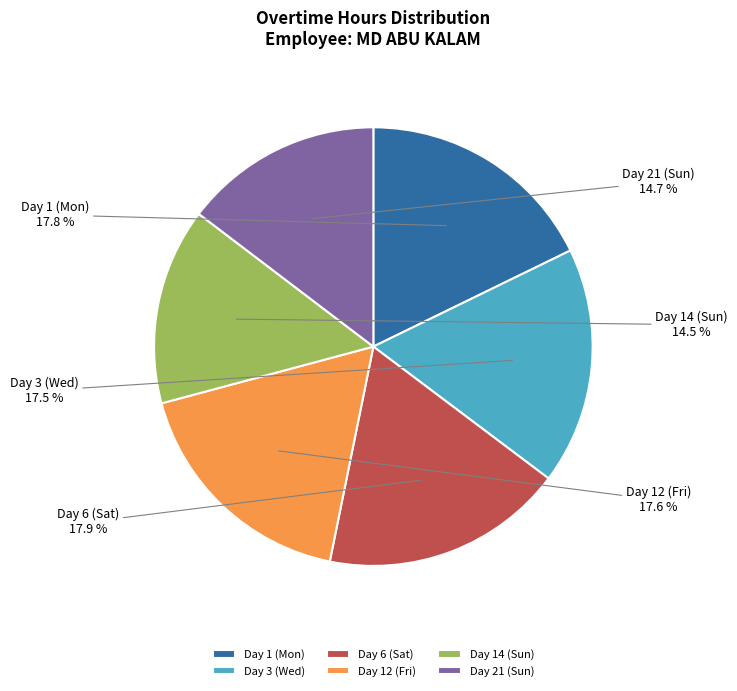

To the nearest percent, what is the combined percentage of Day 1 (Mon) and Day 3 (Wed)?

35%